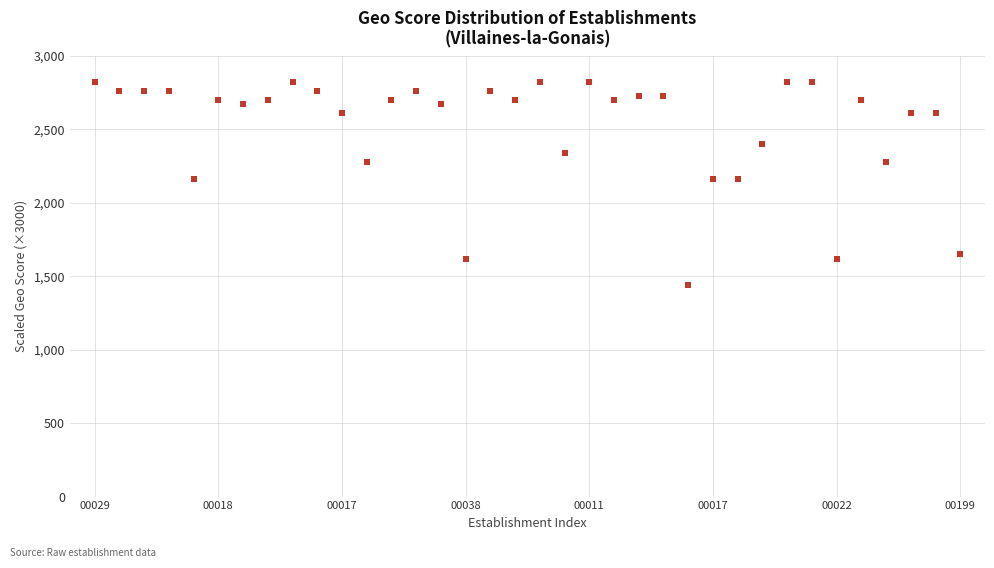

What is the range of Y values (max minus min)?

1380.0